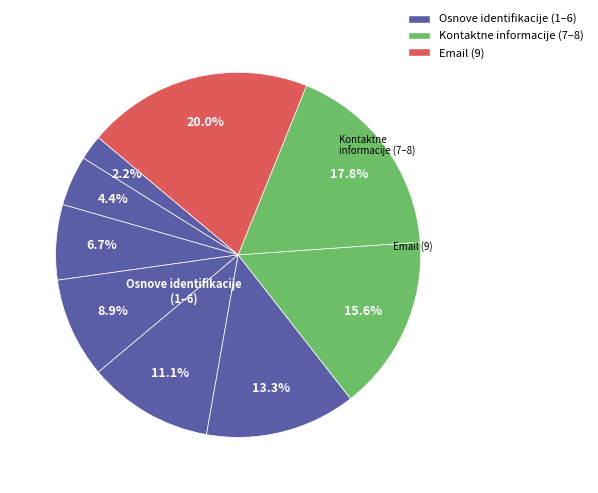

How many slices are in this pie chart?

9